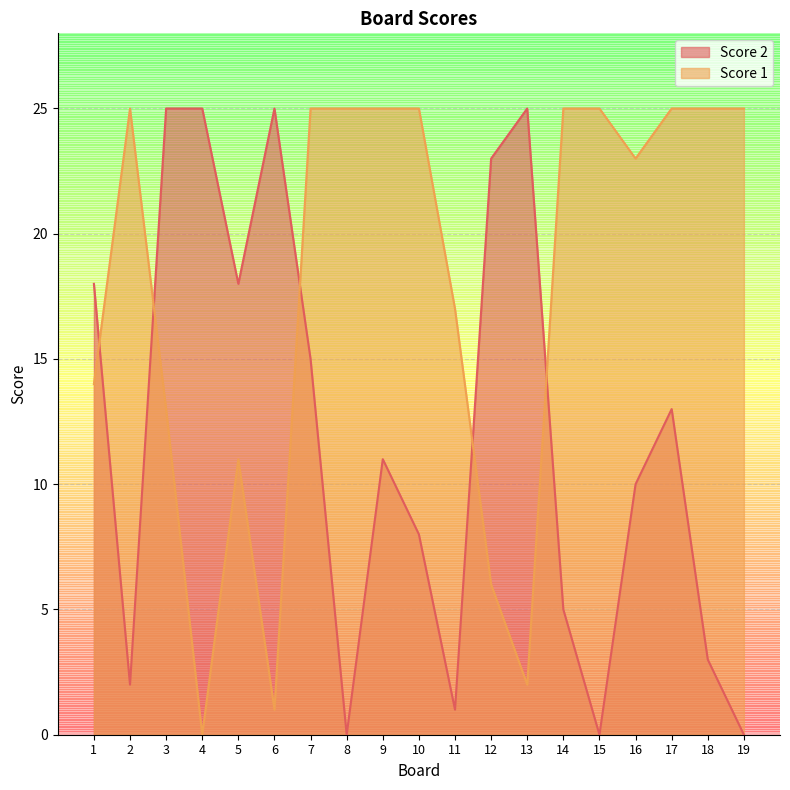

How many lines are shown in the chart?

2